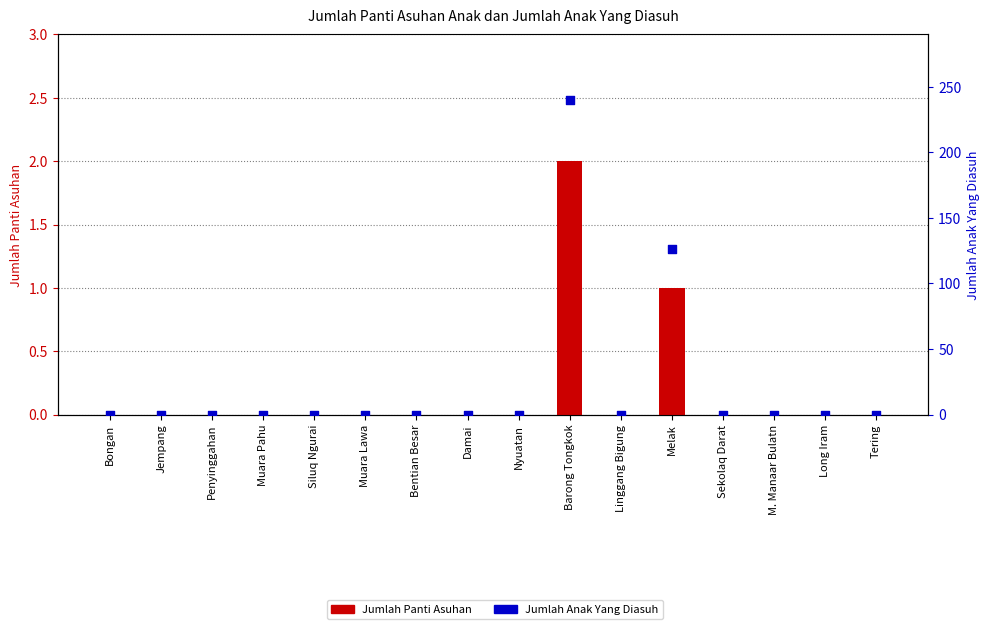

At which category is the sum across all series the highest?

Barong Tongkok